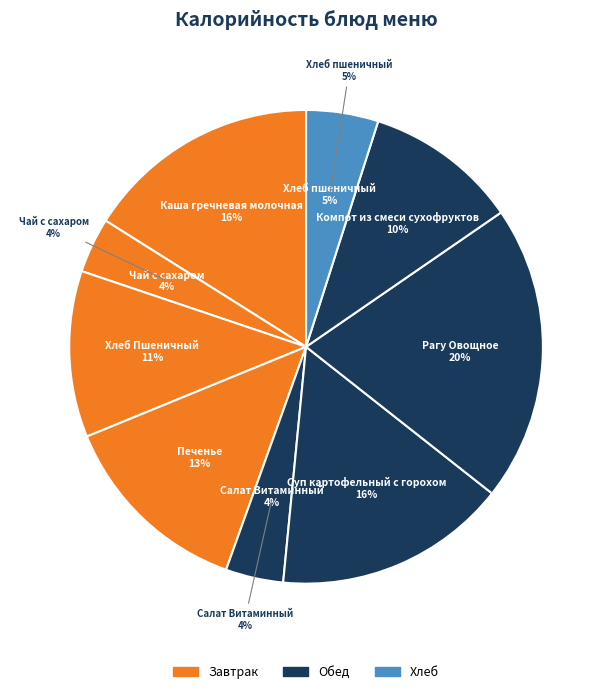

Does Хлеб Пшеничный represent more than half of the total?

No